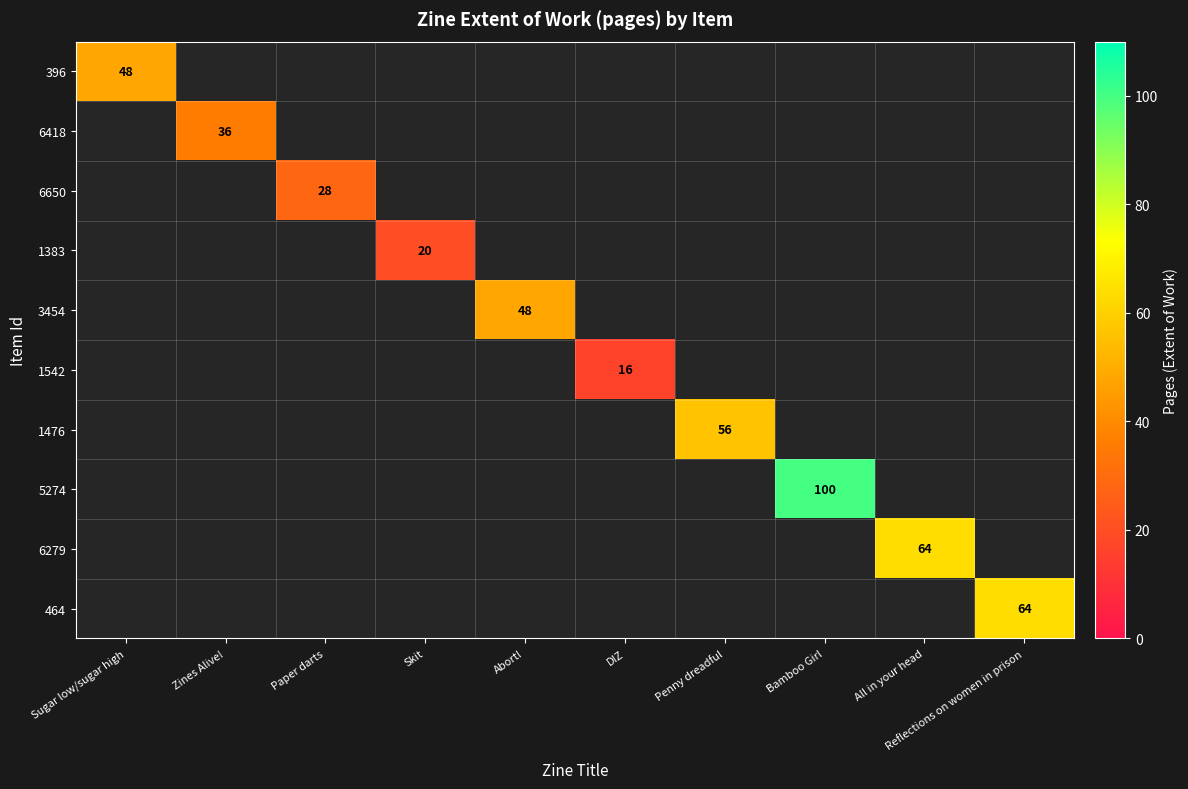

How many values in 6650 are above zero?

1